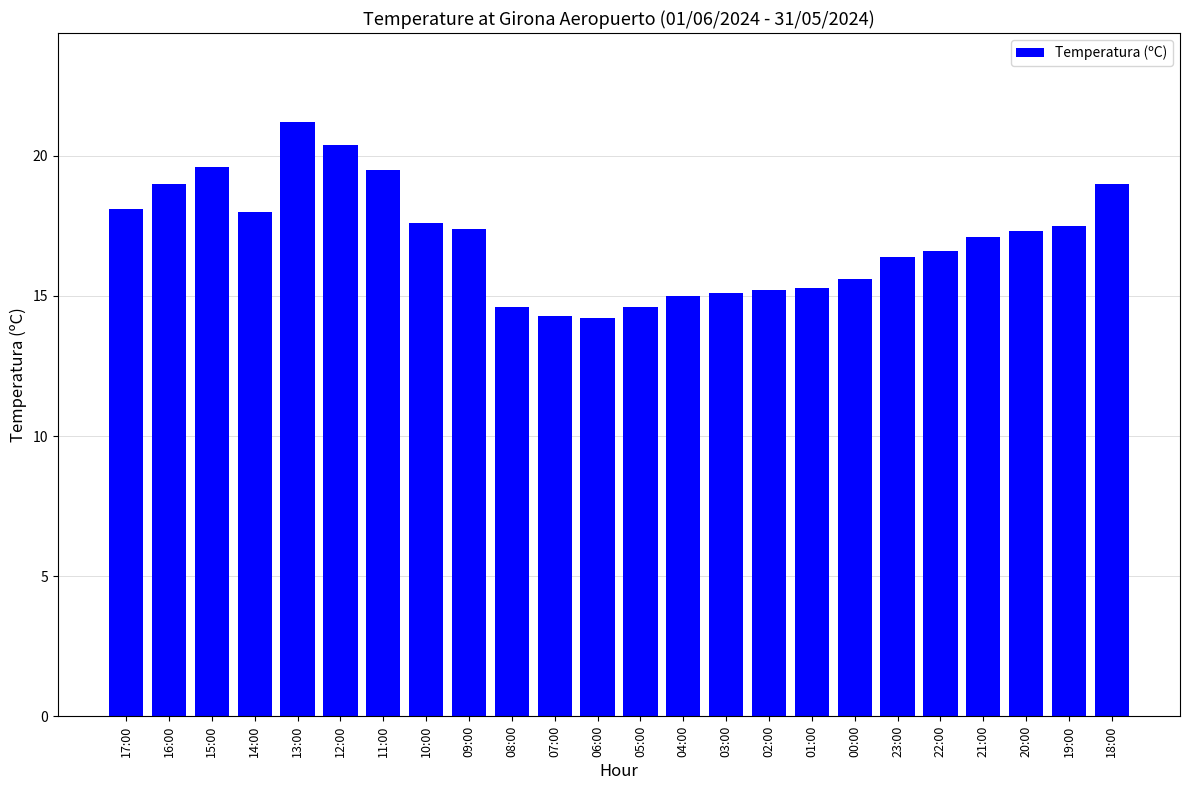

True or false: the data shows 14.2 at 06:00.

True